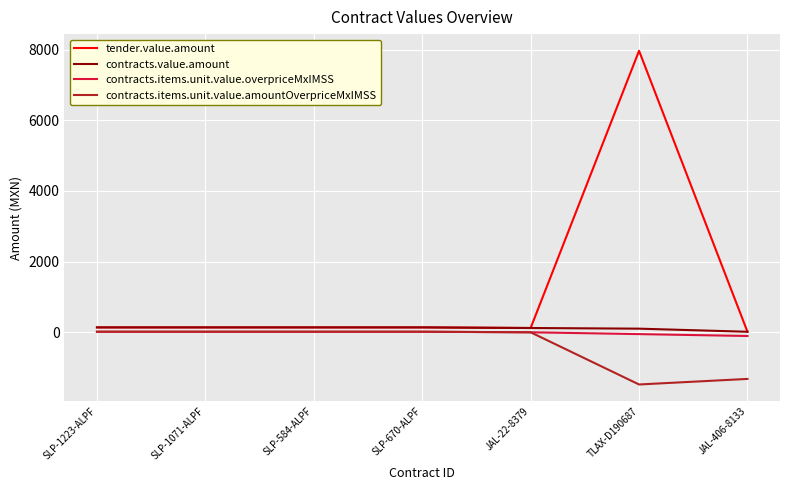

Is it true that contracts.items.unit.value.amountOverpriceMxIMSS equals -2271.6 at JAL-406-8133?

False